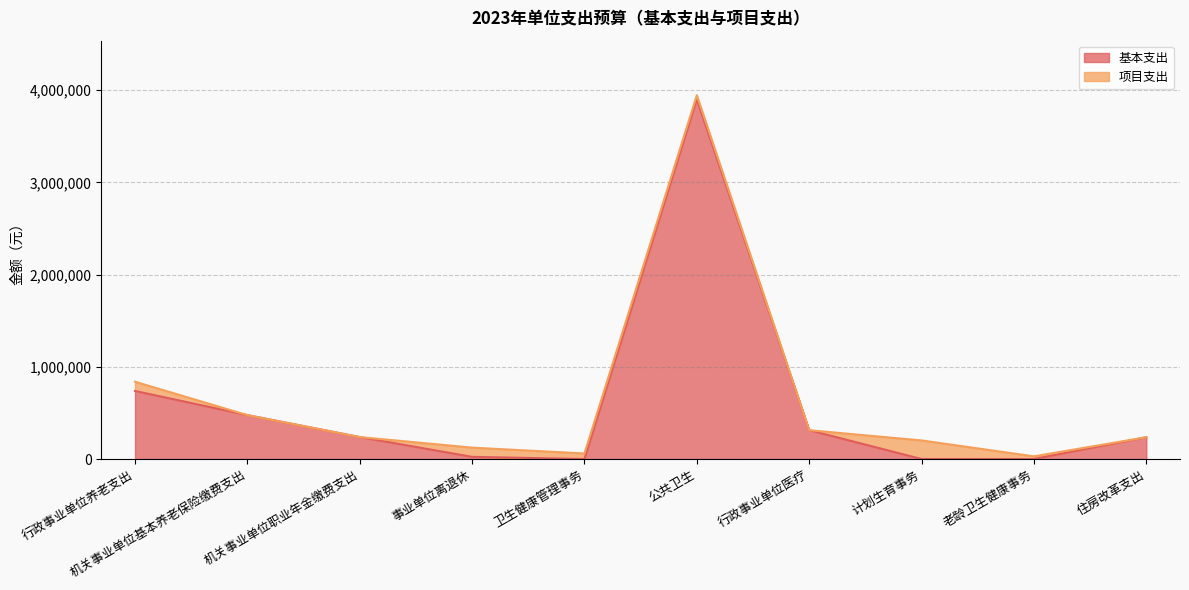

What is the label of the 8th point from the left?

计划生育事务